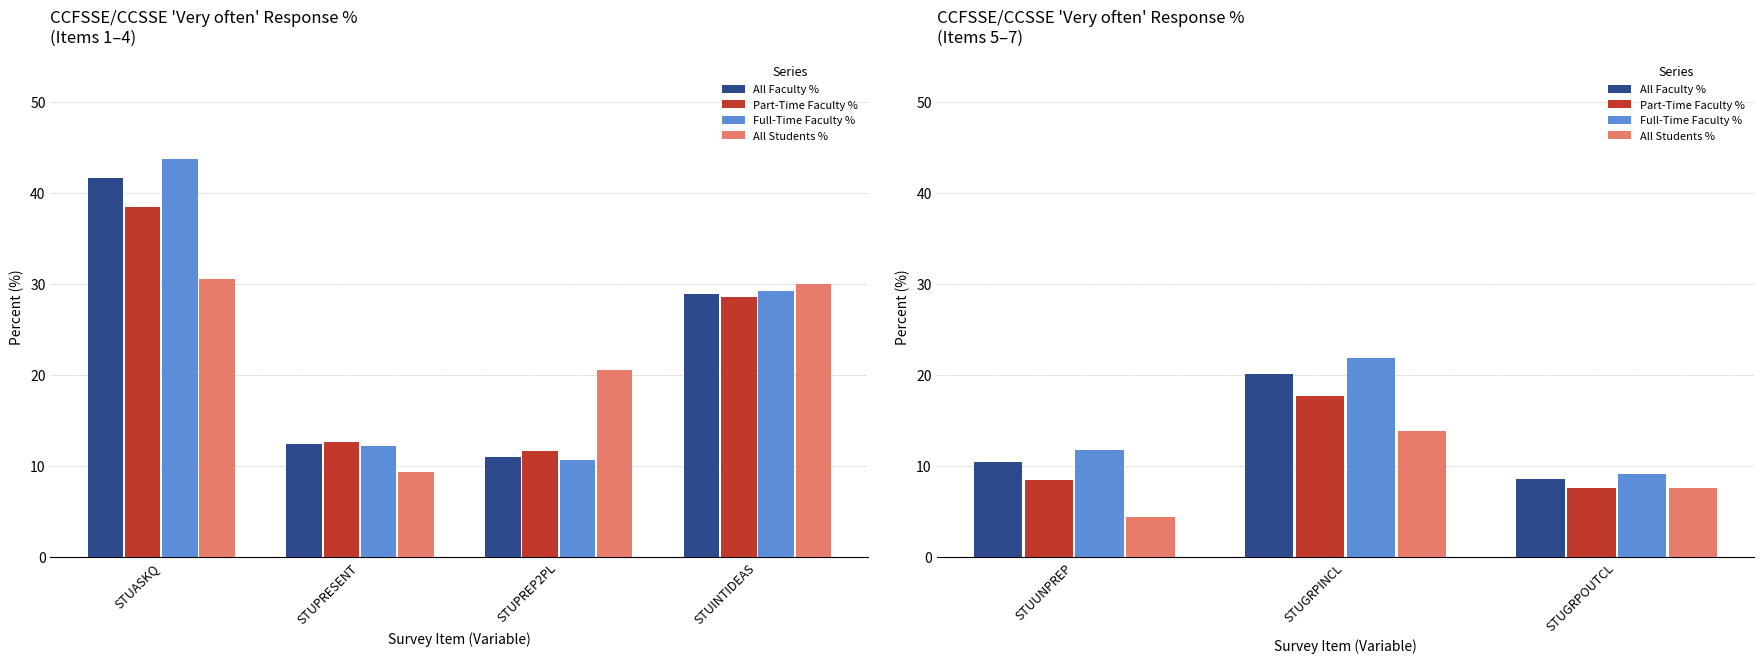

Between STUGRPOUTCL and STUGRPINCL, which is larger?

STUGRPINCL